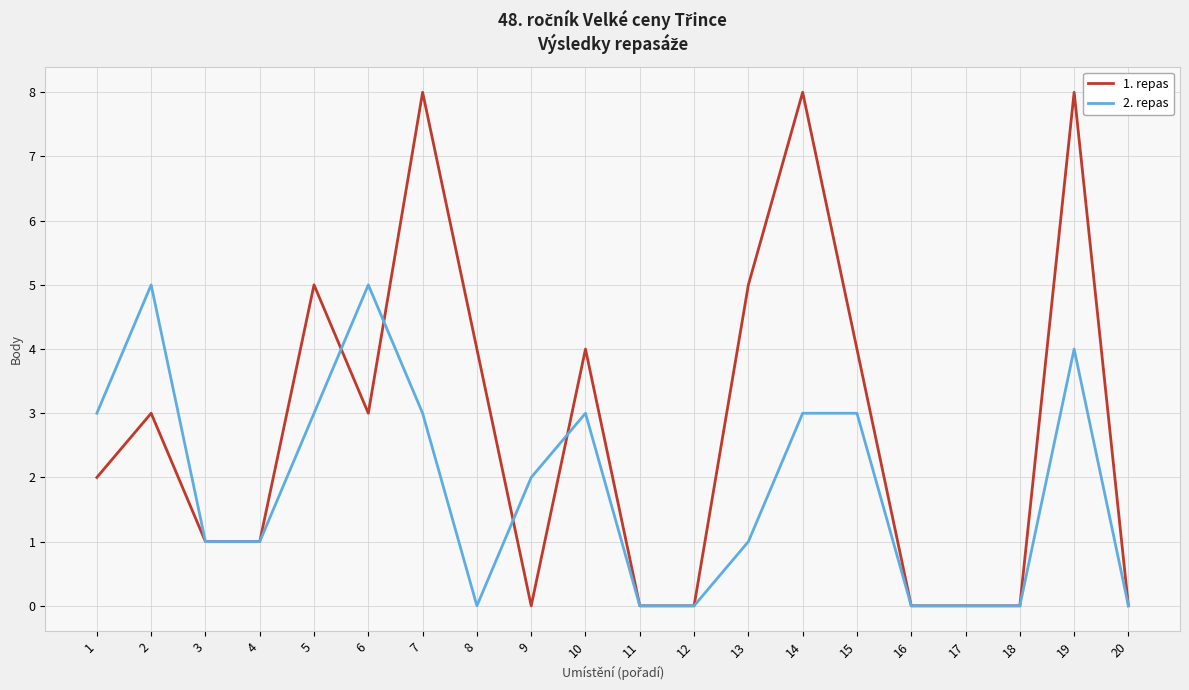

Reading right to left, transcribe all the data shown in this chart.

1. repas: 0	8	0	0	0	4	8	5	0	0	4	0	4	8	3	5	1	1	3	2
2. repas: 0	4	0	0	0	3	3	1	0	0	3	2	0	3	5	3	1	1	5	3